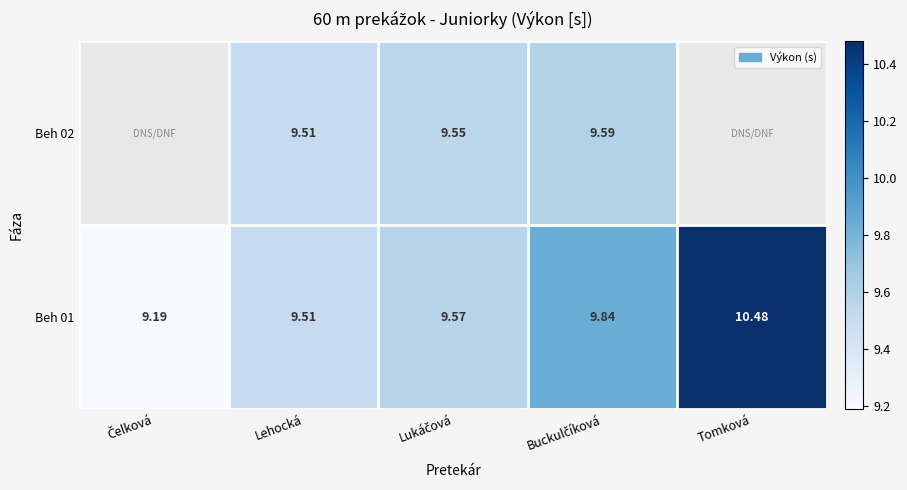

True or false: Beh 01 has a value of 9.8 at Buckulčíková.

True